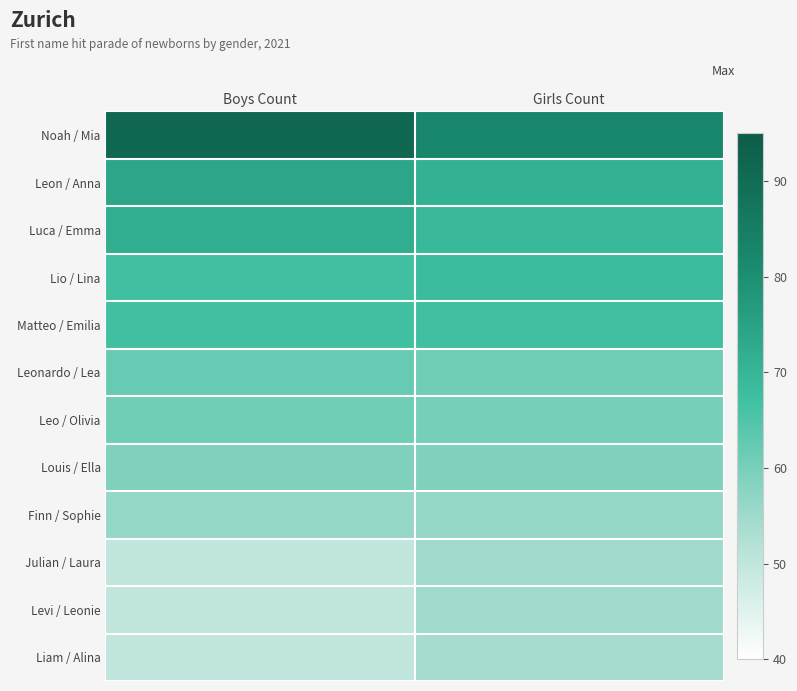

At Girls Count, list the series in order from largest to smallest.

Noah / Mia, Leon / Anna, Luca / Emma, Lio / Lina, Matteo / Emilia, Leonardo / Lea, Leo / Olivia, Louis / Ella, Finn / Sophie, Julian / Laura, Levi / Leonie, Liam / Alina